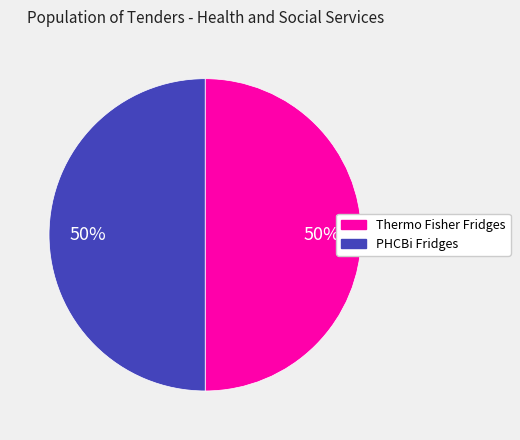

How many slices are in this pie chart?

2